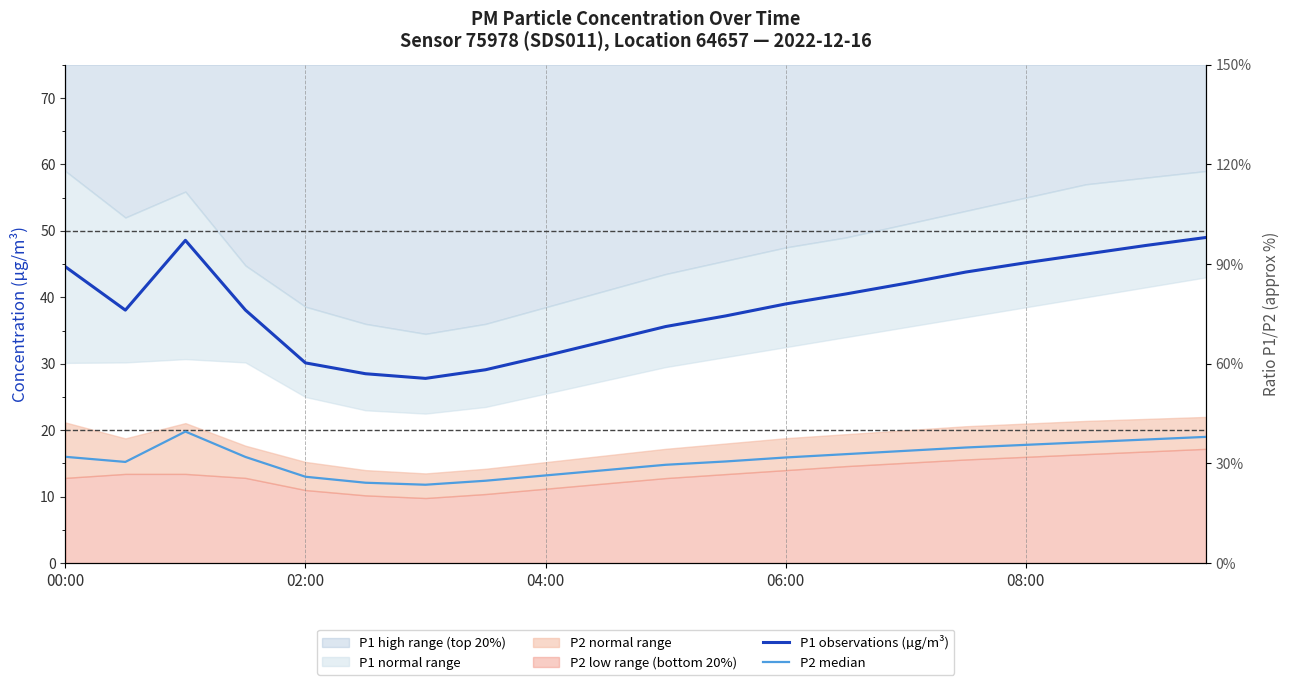

What is the greatest value displayed?

49.0